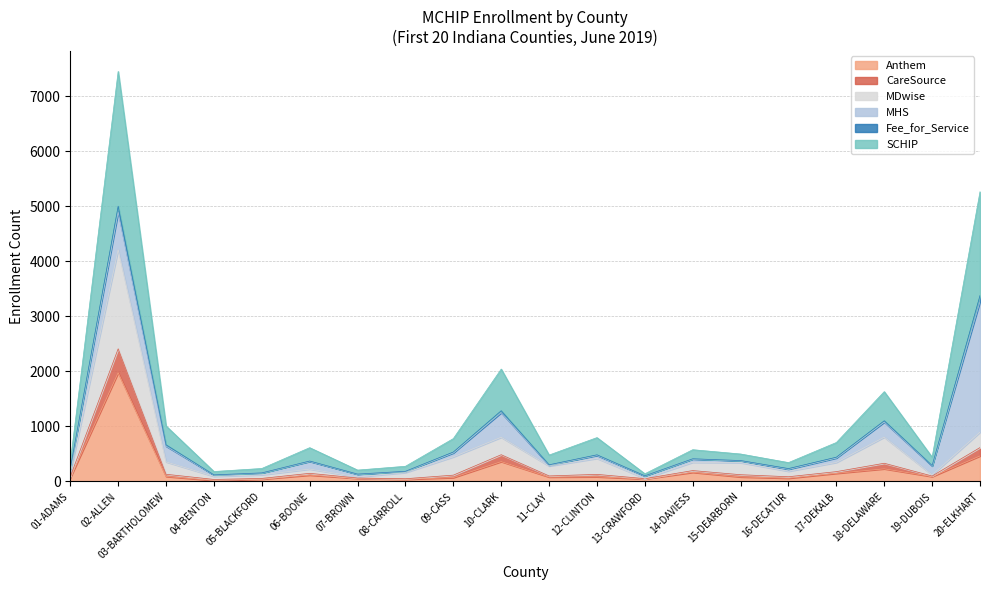

What is the spread (max minus min) of values at 12-CLINTON?

712